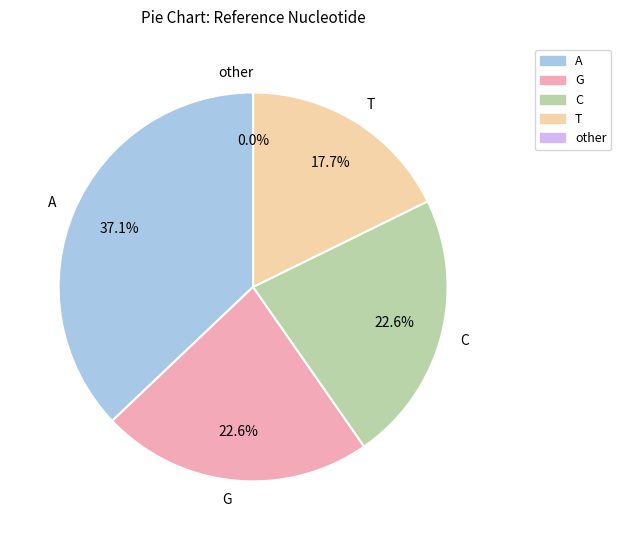

How many slices are in this pie chart?

5